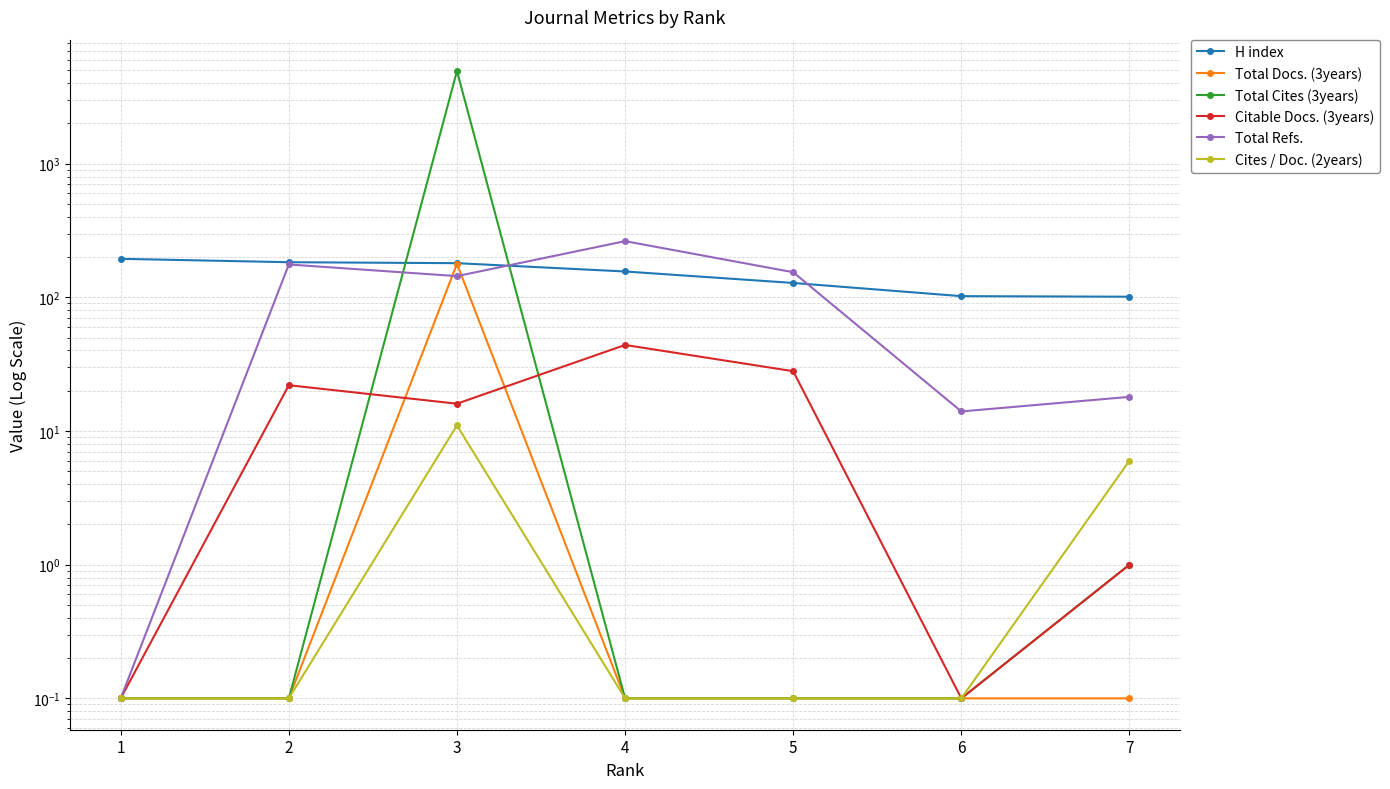

True or false: Cites / Doc. (2years) and Total Refs. cross at least once.

False